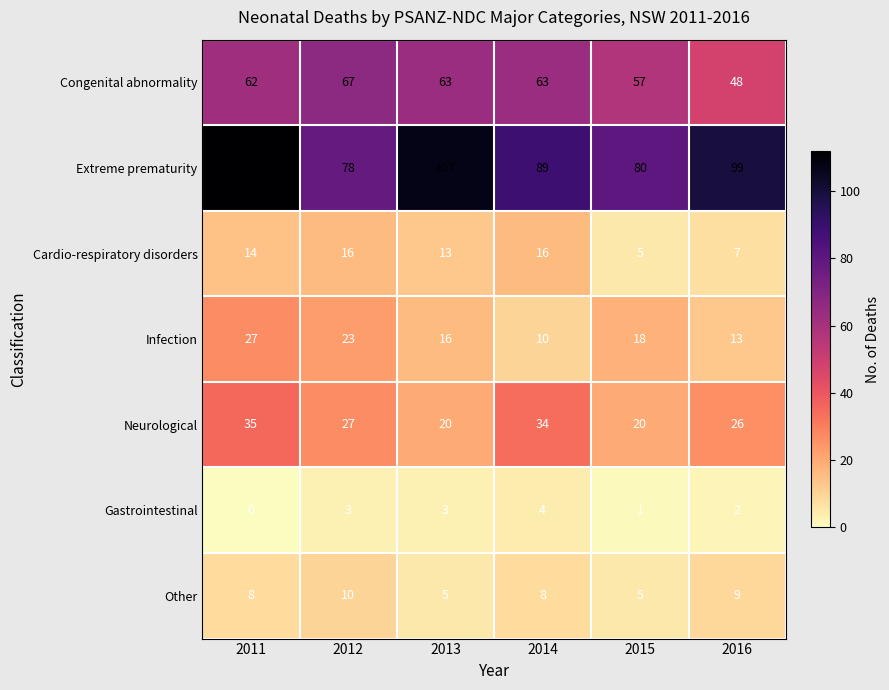

Which label corresponds to the smallest value in the chart?

2011